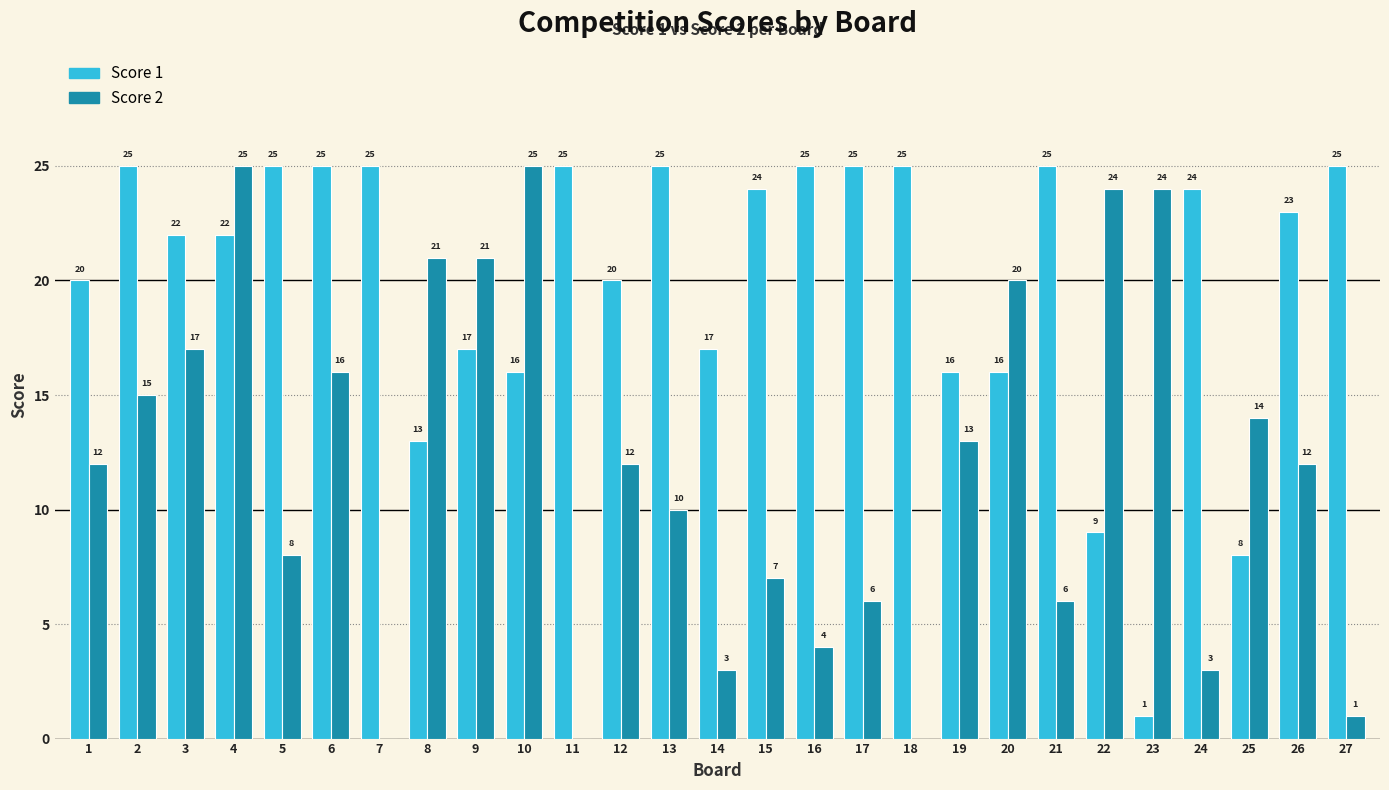

Does the chart contain stacked bars?

No